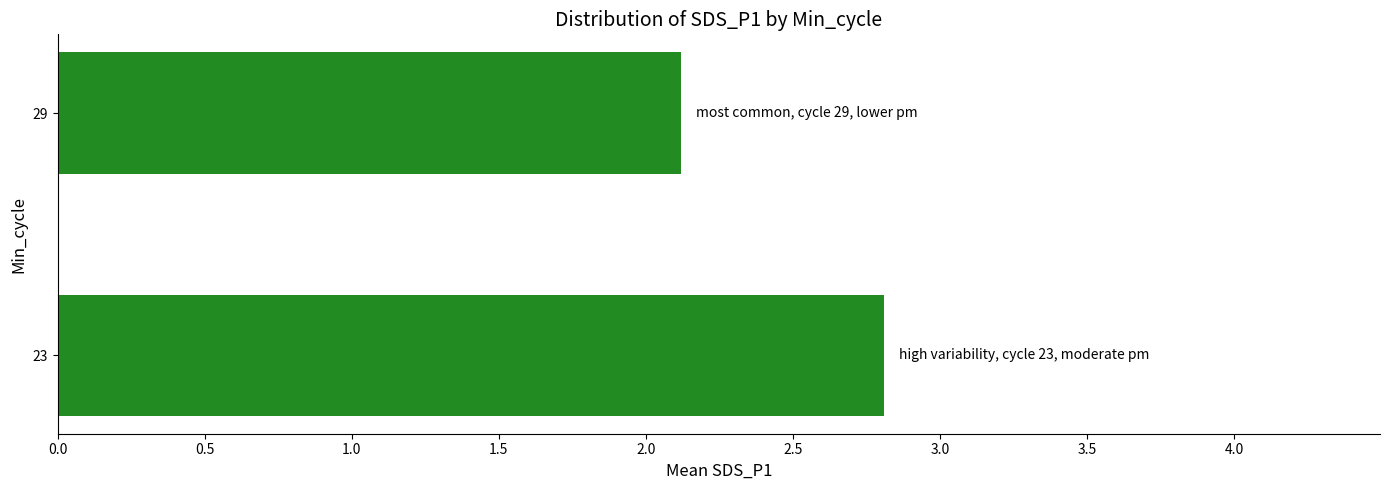

What is the sum of the values at 29 and 23?

4.9